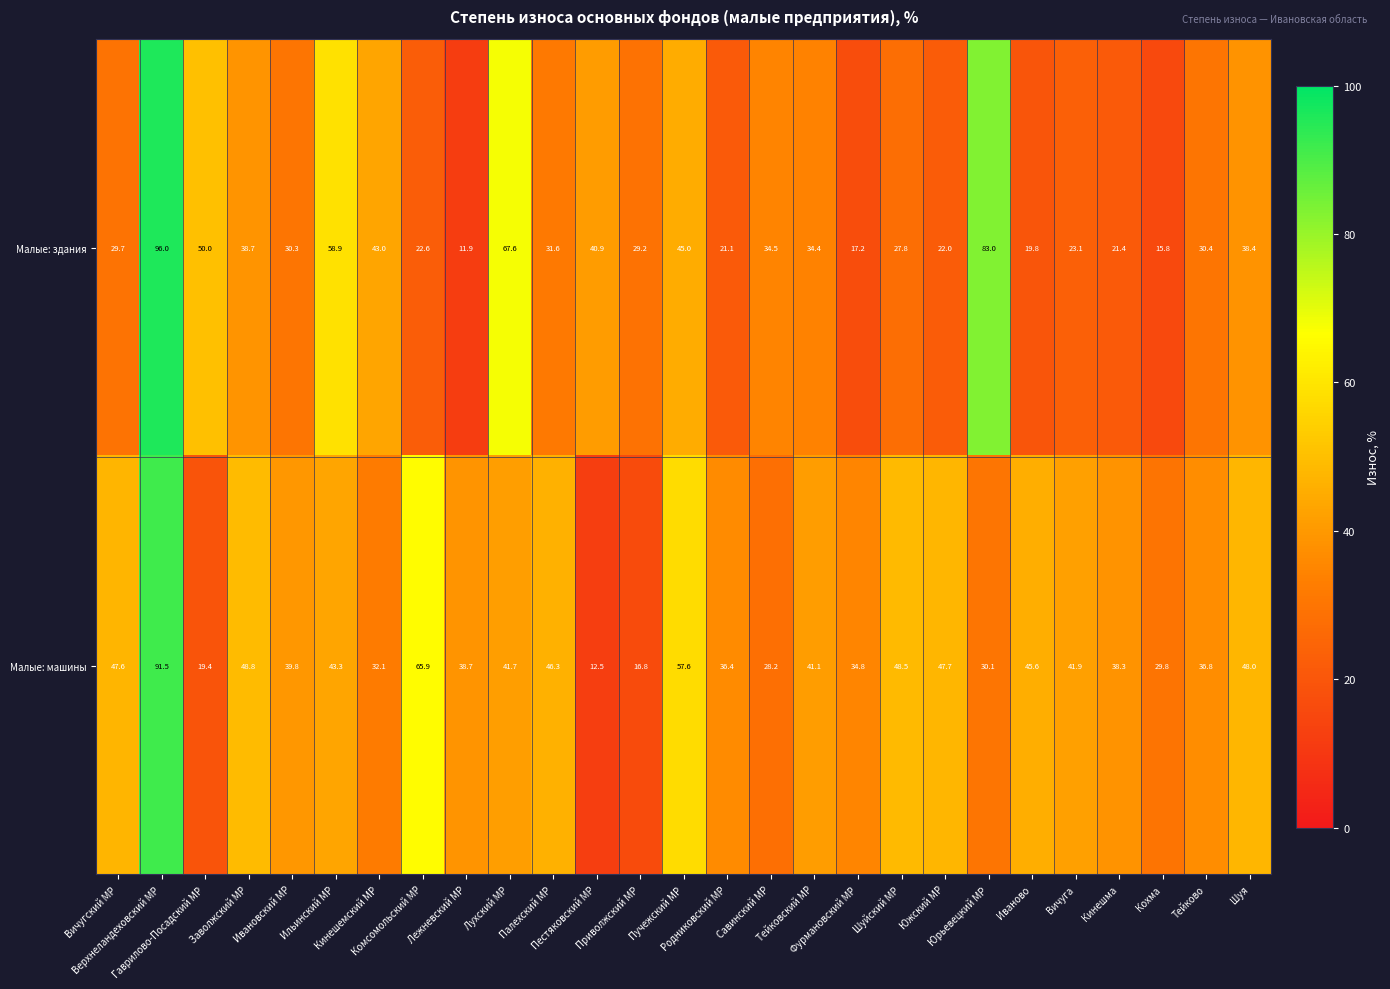

At which category is the sum across all series the highest?

Верхнеландеховский МР